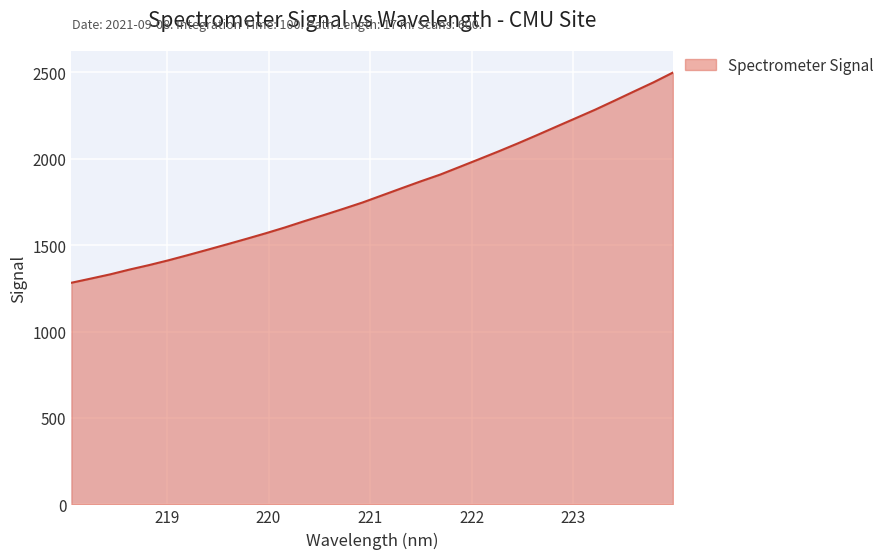

What is the smallest value displayed?

1282.7